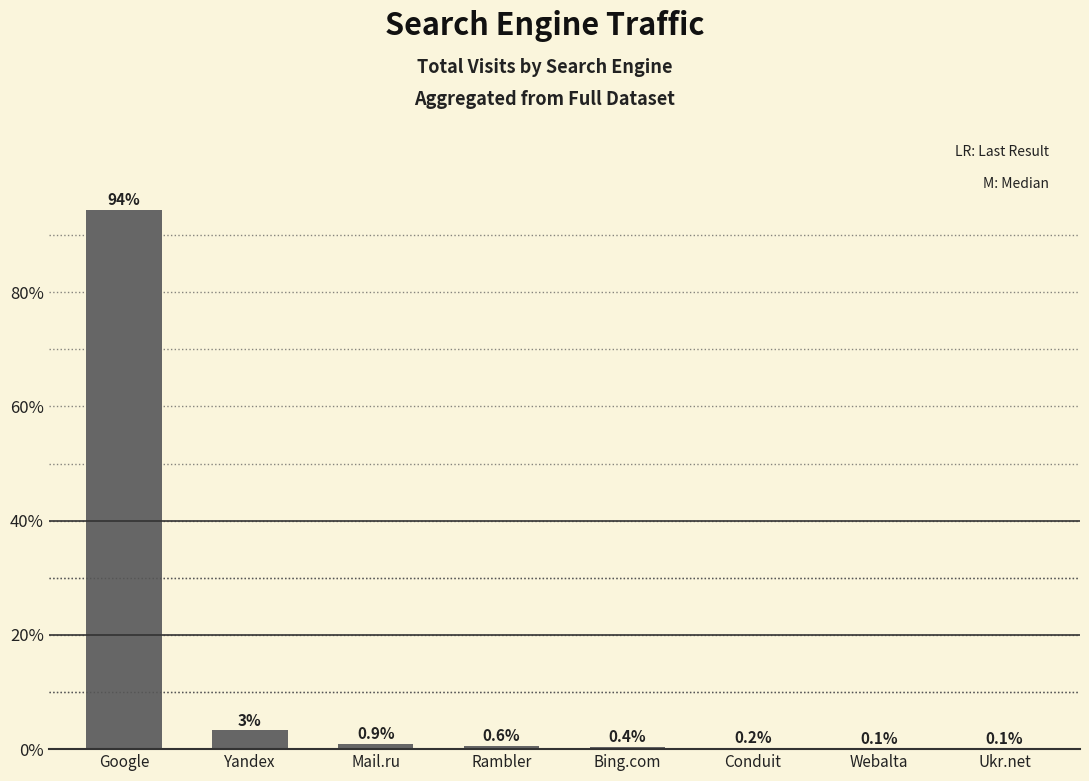

Between Mail.ru and Yandex, which is larger?

Yandex